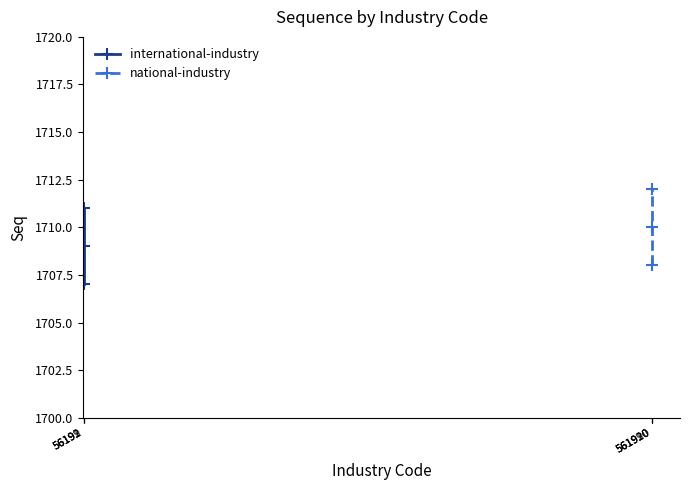

Count the number of data series in this chart.

2